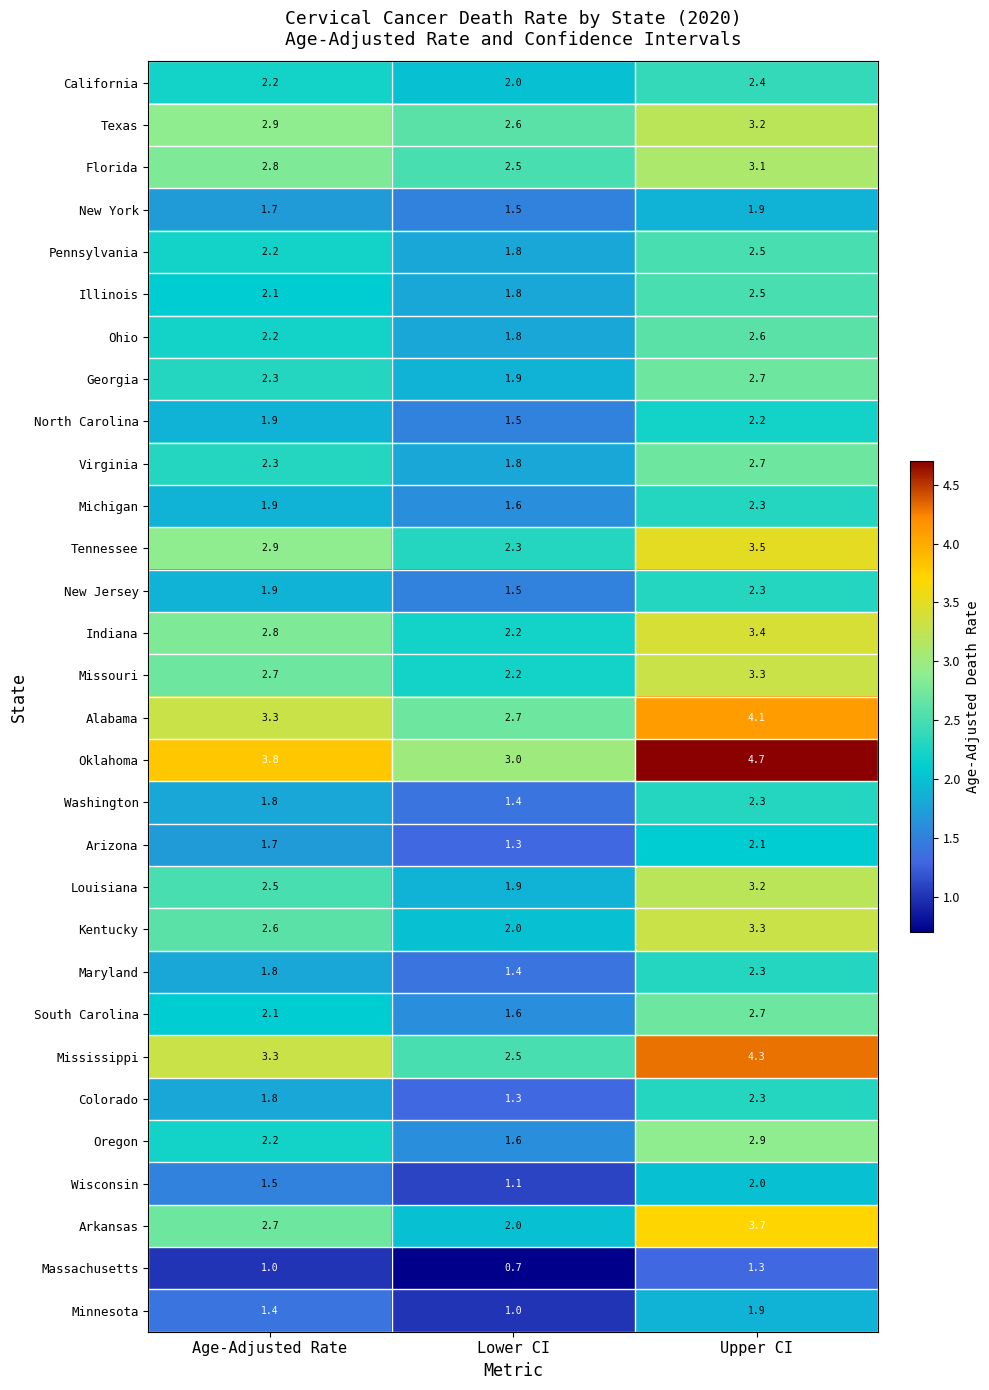

What is the average value of the Arizona series?

1.7